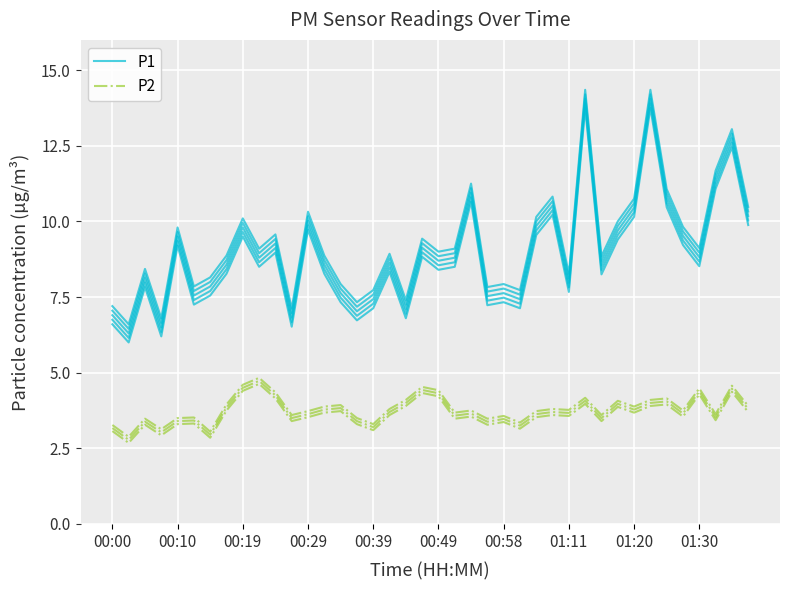

What is the smallest value displayed?

2.7